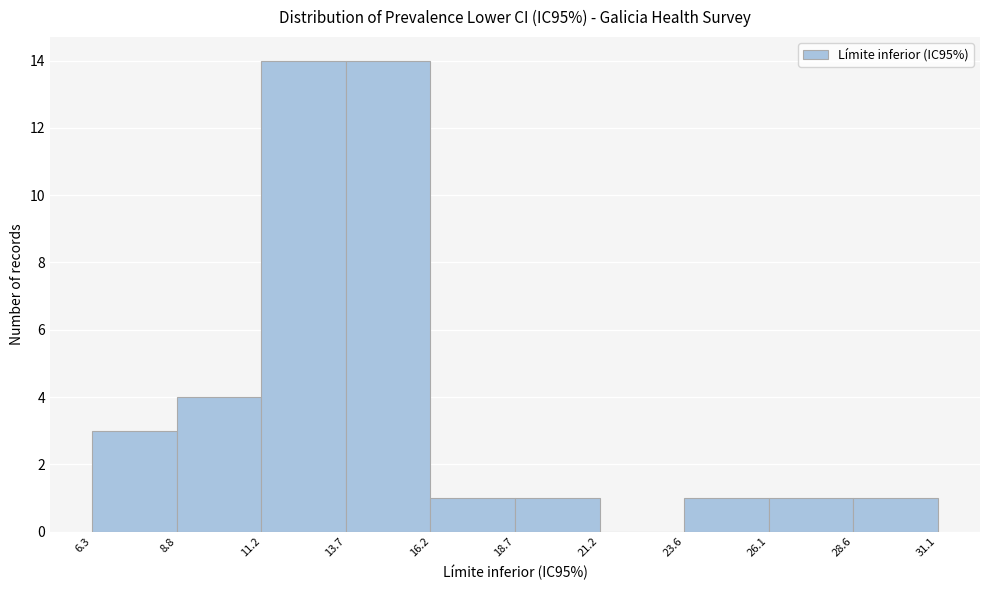

Reading left to right, list every bar in this chart as the range it spans on the x-axis followed by its height. The values are not printed on the chart, so give them approximately, as read against the axis.

6.3 to 8.8: 3
8.8 to 11.2: 4
11.2 to 13.7: 14
13.7 to 16.2: 14
16.2 to 18.7: 1
18.7 to 21.2: 1
21.2 to 23.6: 0
23.6 to 26.1: 1
26.1 to 28.6: 1
28.6 to 31.1: 1